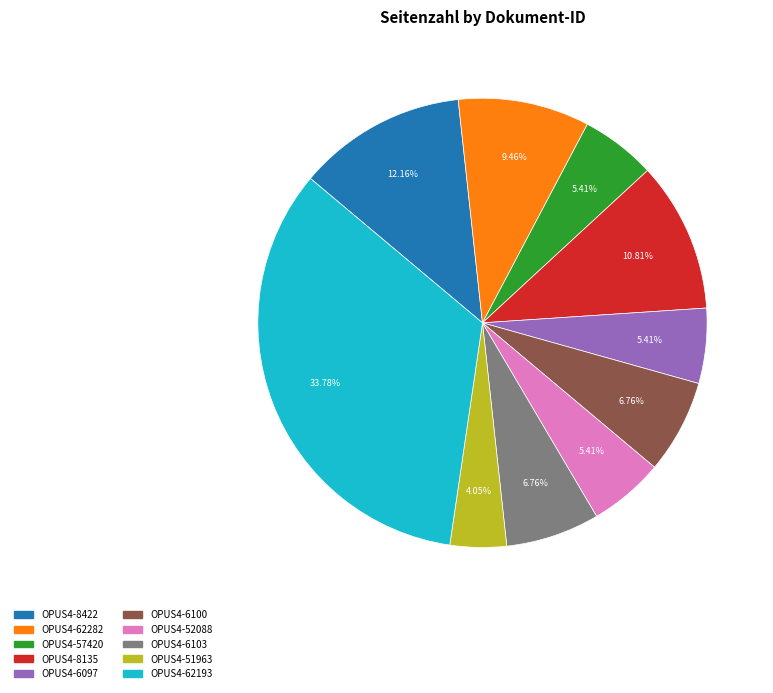

Count the number of slices in the pie.

10